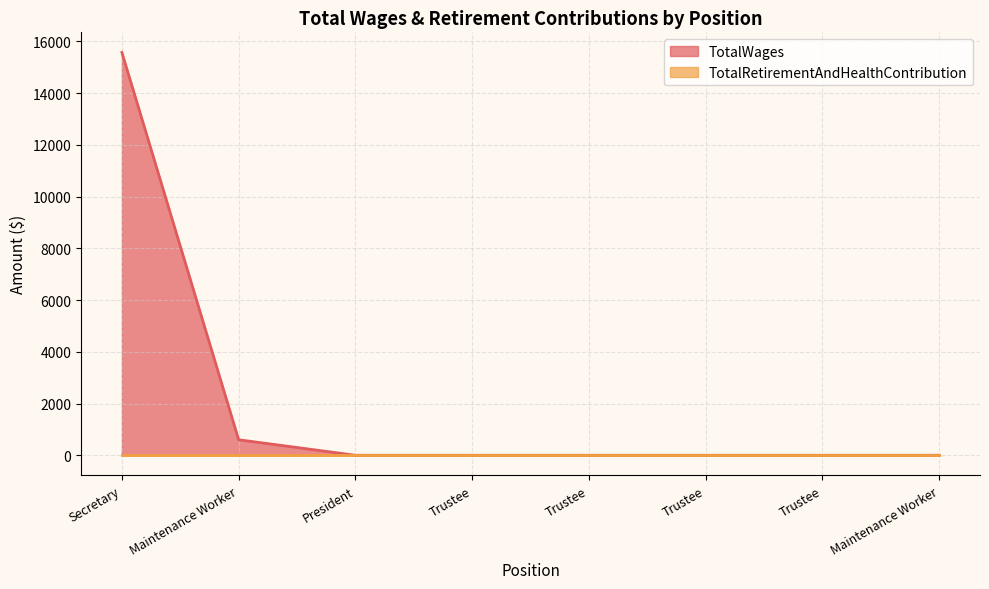

Reading right to left, what are all the values shown in this chart?

0	0	0	0	0	0	600	15575